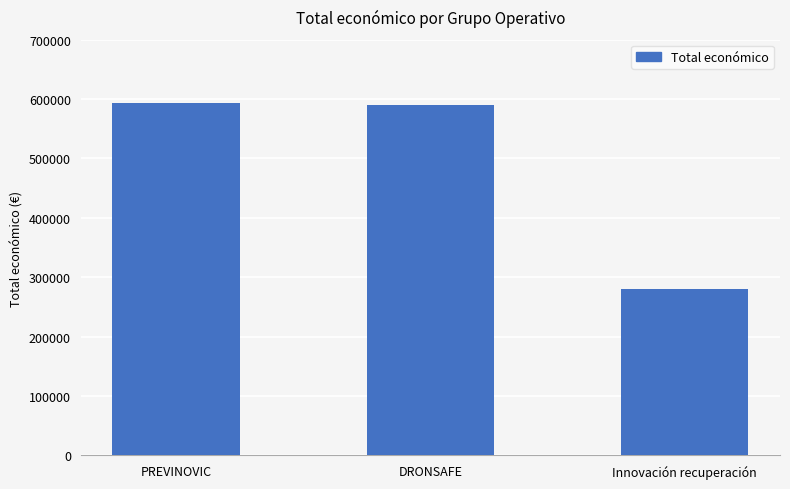

Which category has the lowest value across all series?

Innovación recuperación